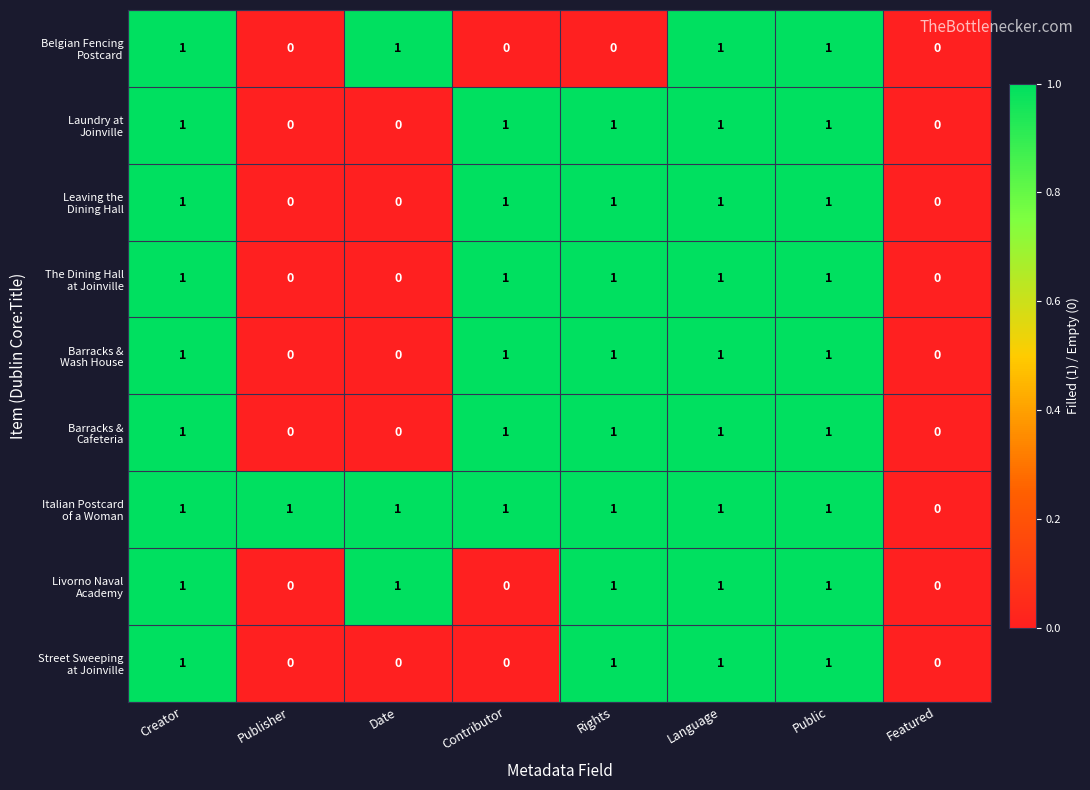

How many categories are shown in the chart?

8